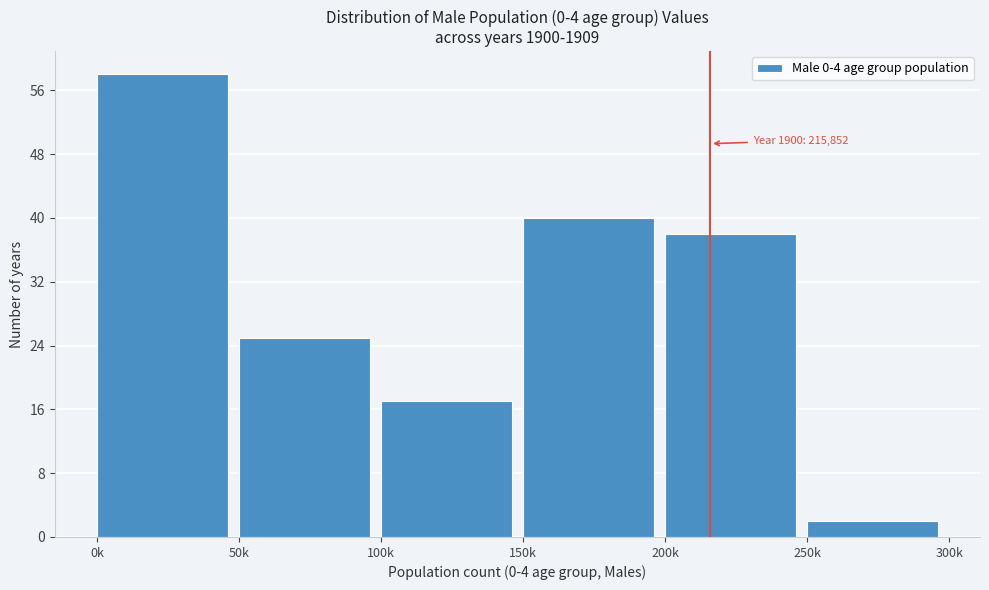

Reading left to right, what are all the values shown in this chart?

0k=58	50k=25	100k=17	150k=40	200k=38	250k=2